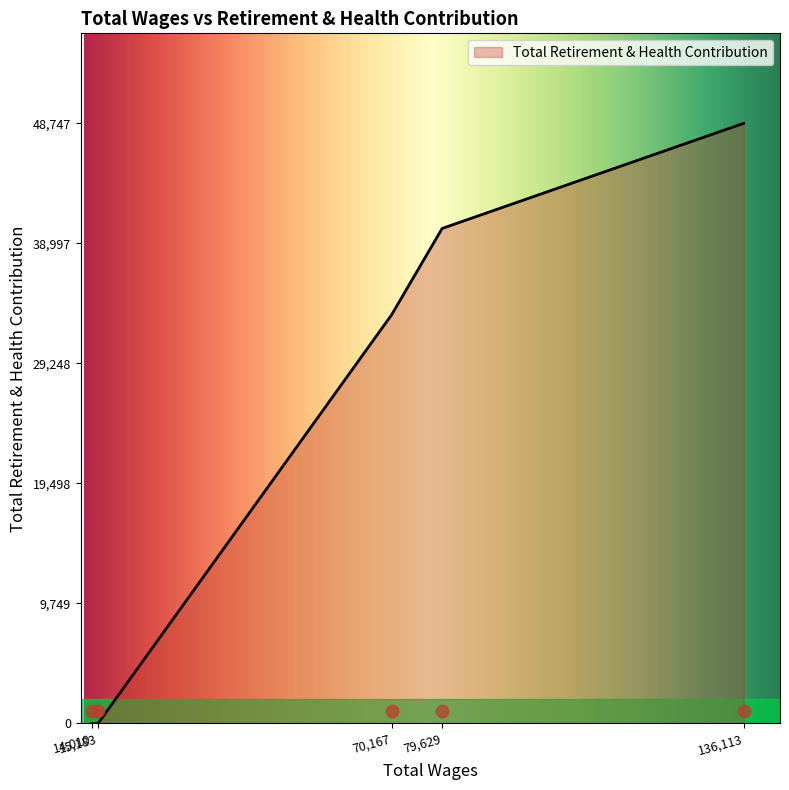

What is the change in value from 79629.0 to 70167.0?

-7011